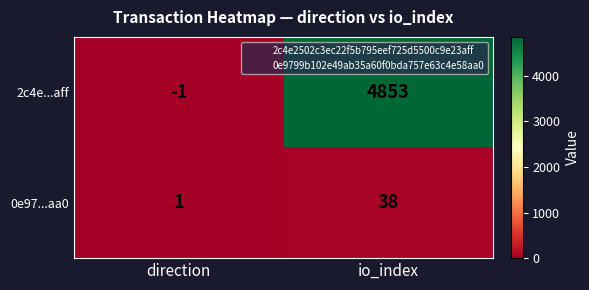

How many data points in 2c4e...aff are less than 4853?

1